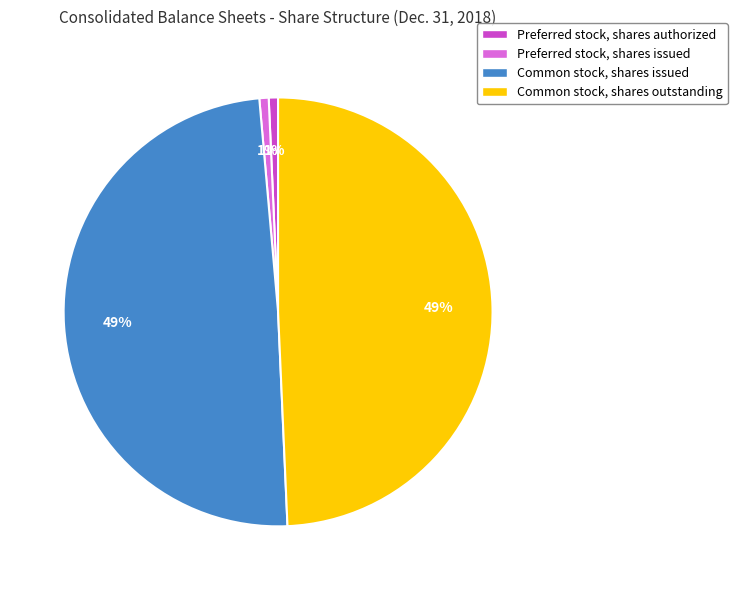

What percentage is the Preferred stock, shares issued slice, to the nearest percent?

1%